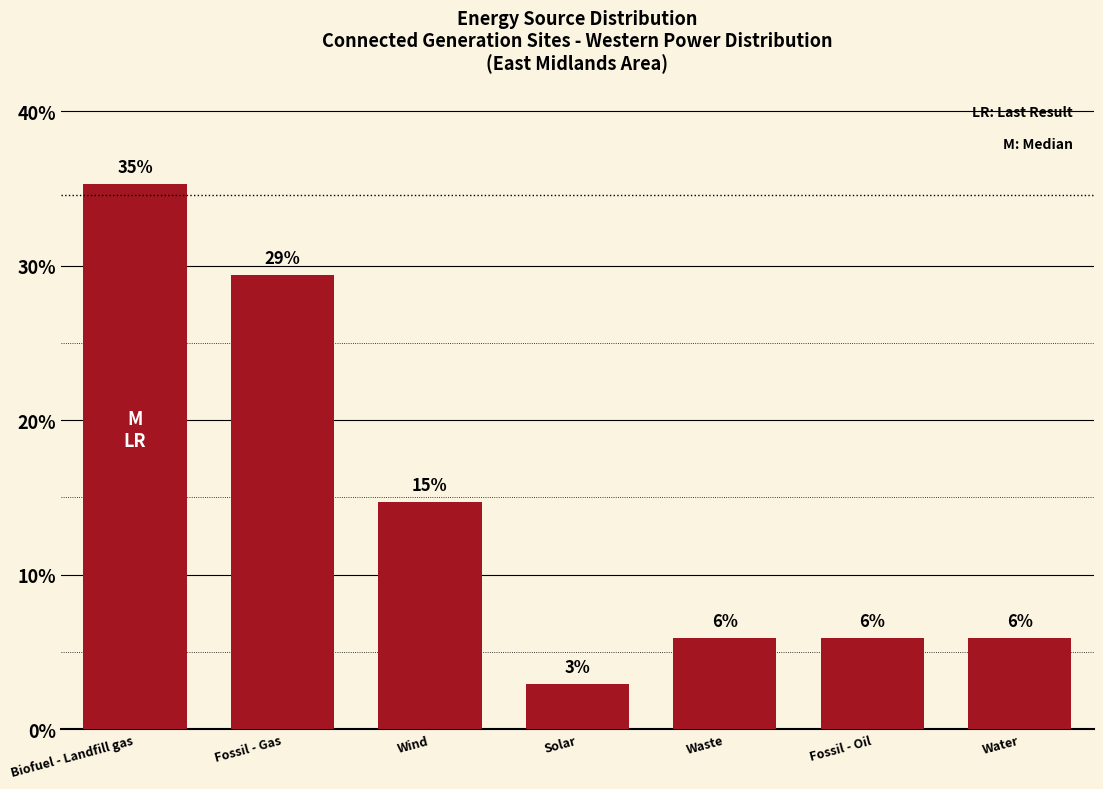

How many bars are there in total?

7